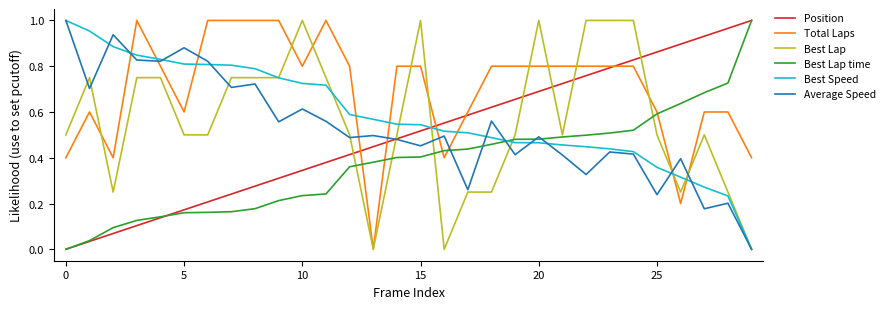

Which series has the largest total across all categories?

Total Laps